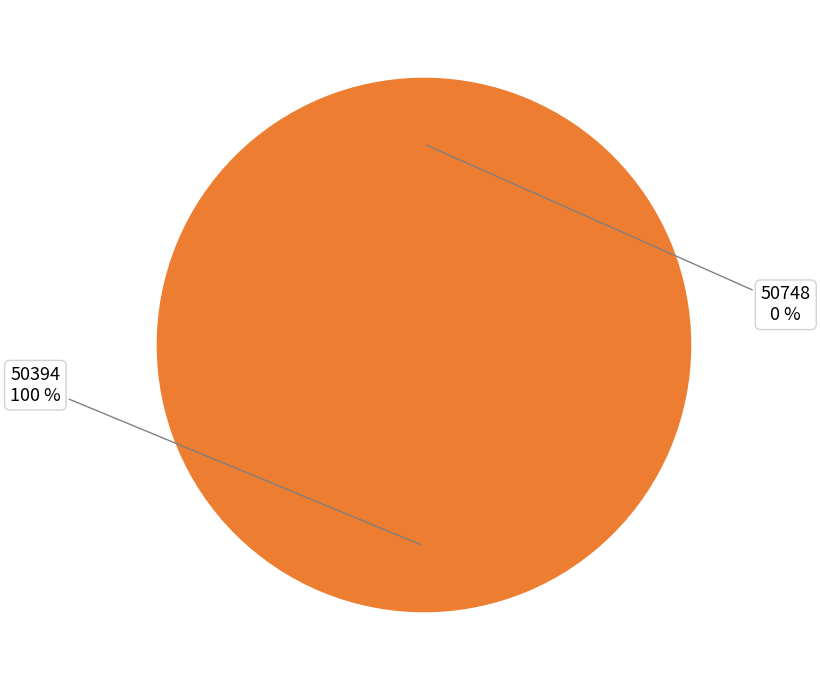

Is the sum of 50394 and 50748 greater than half?

Yes